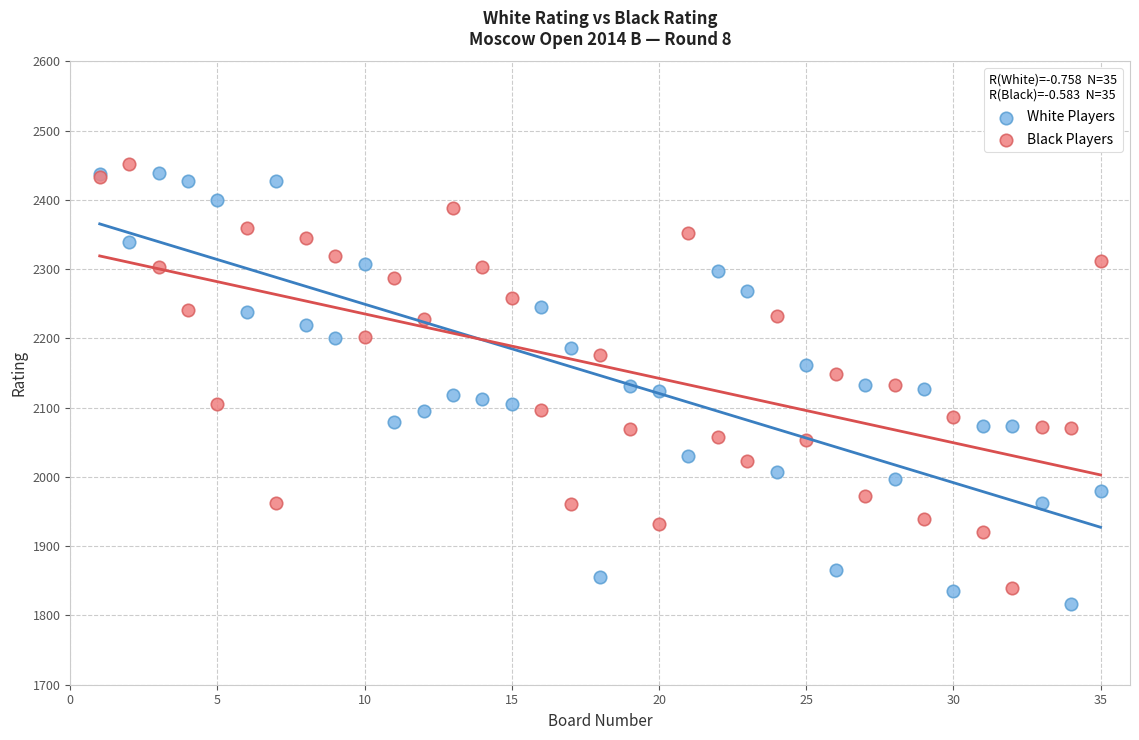

What are all the series names shown in the legend?

White Players, Black Players